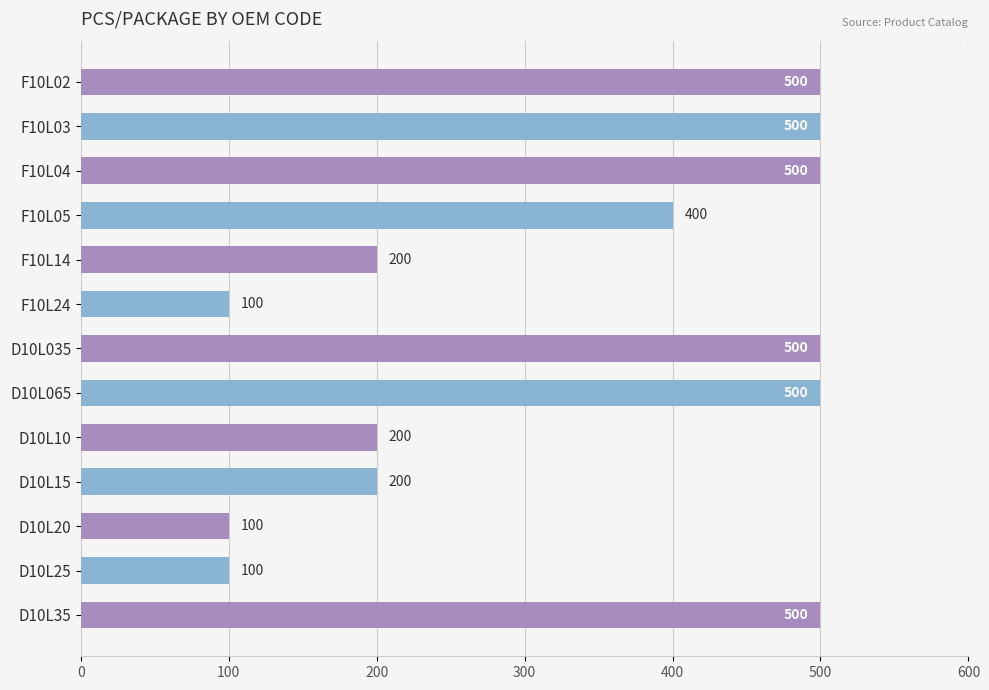

What is the change in value from F10L14 to D10L035?

+300